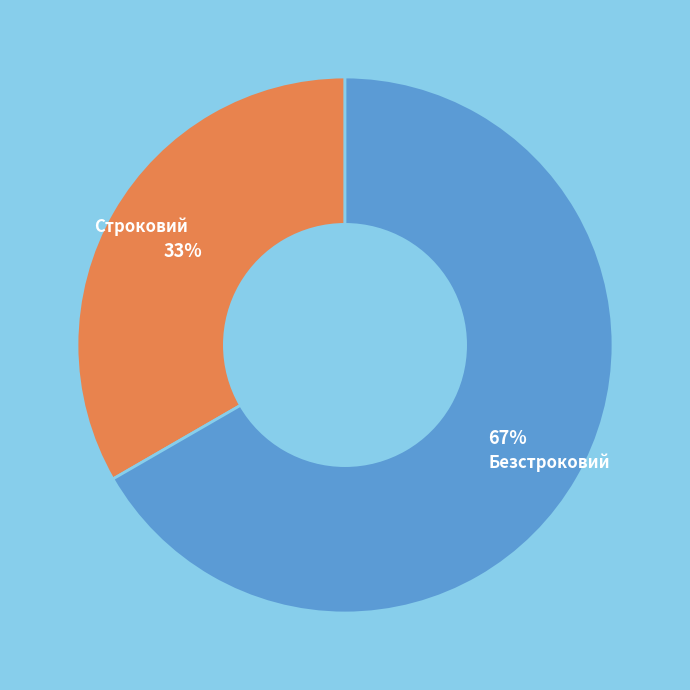

What is the largest slice in the pie chart?

Безстроковий